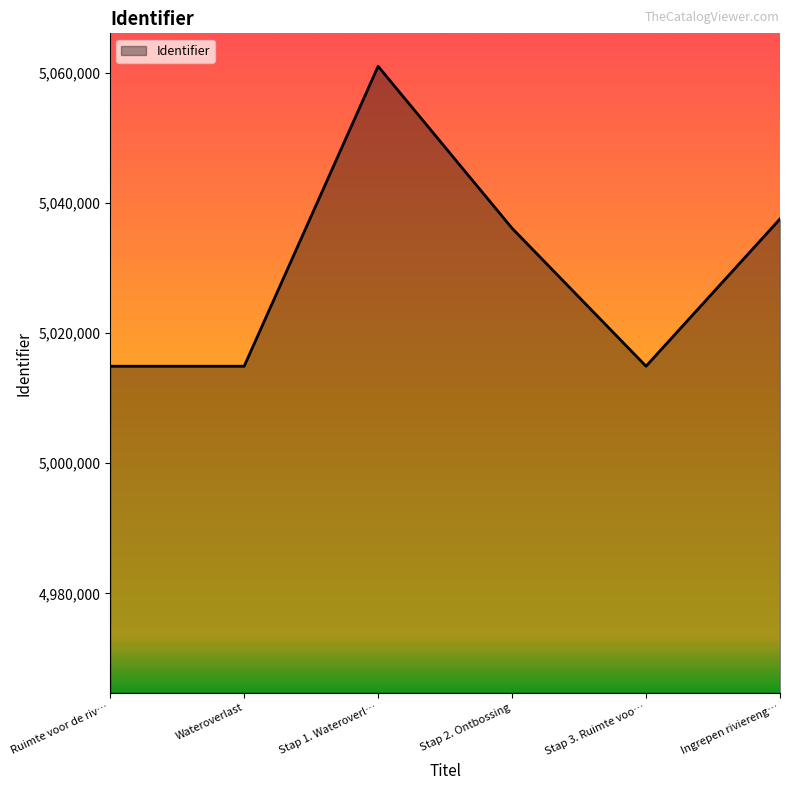

Does the chart display data point markers on the line(s)?

No